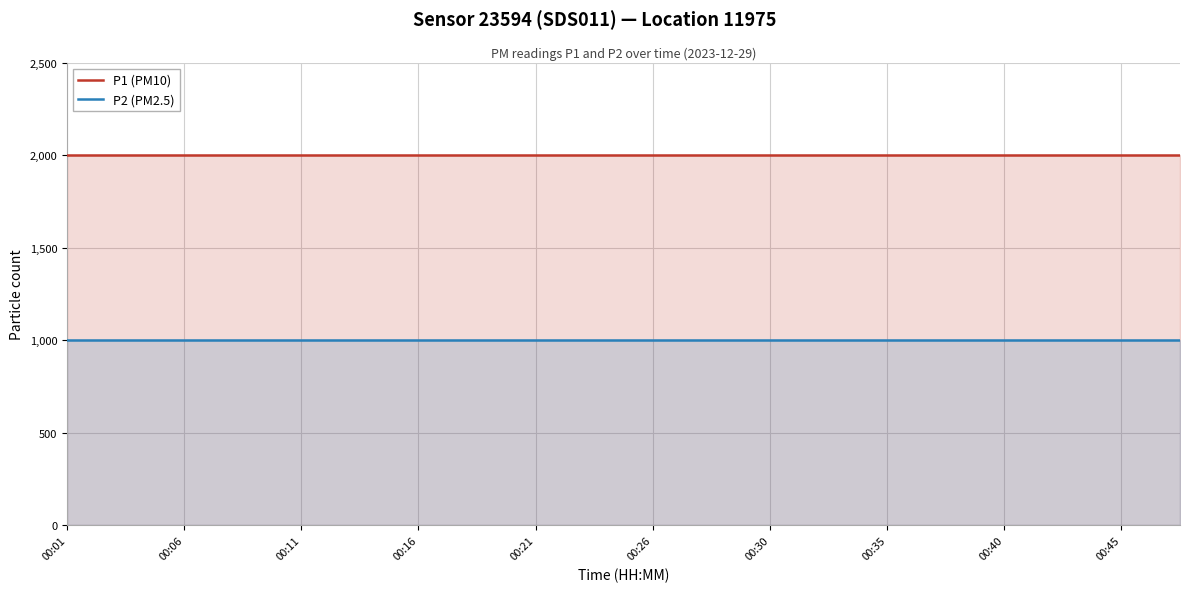

What is the total value across all series at 00:45?

2999.8